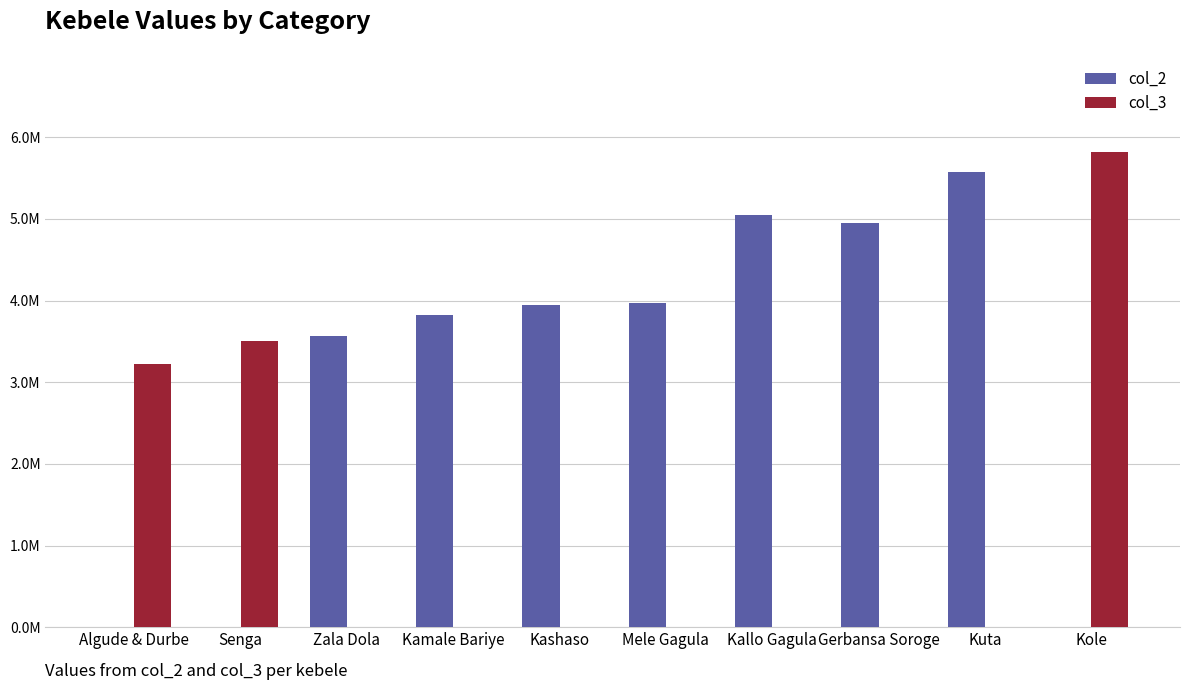

Which label corresponds to the smallest value in the chart?

Algude & Durbe